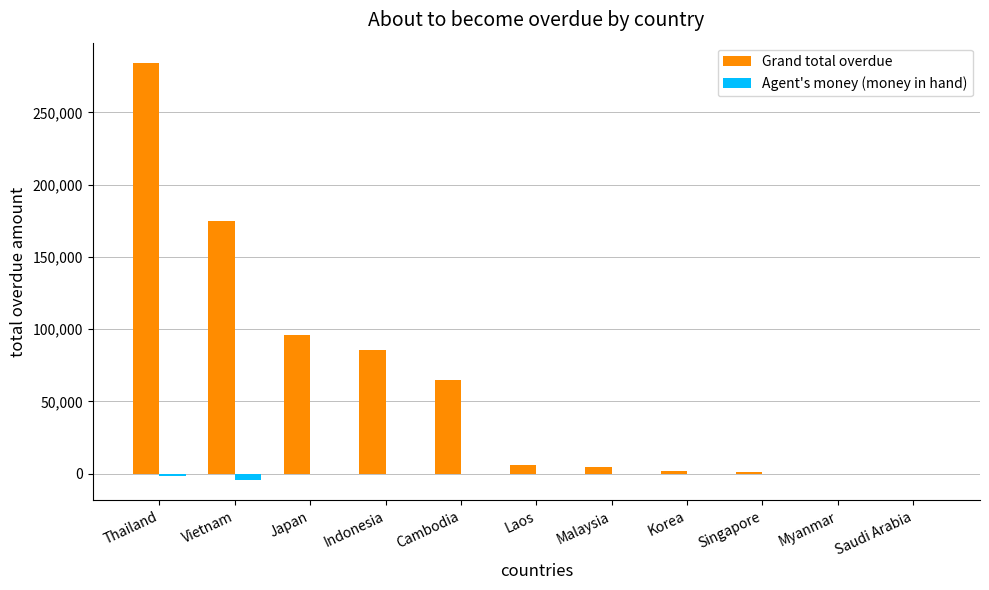

What are all the series names shown in the legend?

Grand total overdue, Agent's money (money in hand)